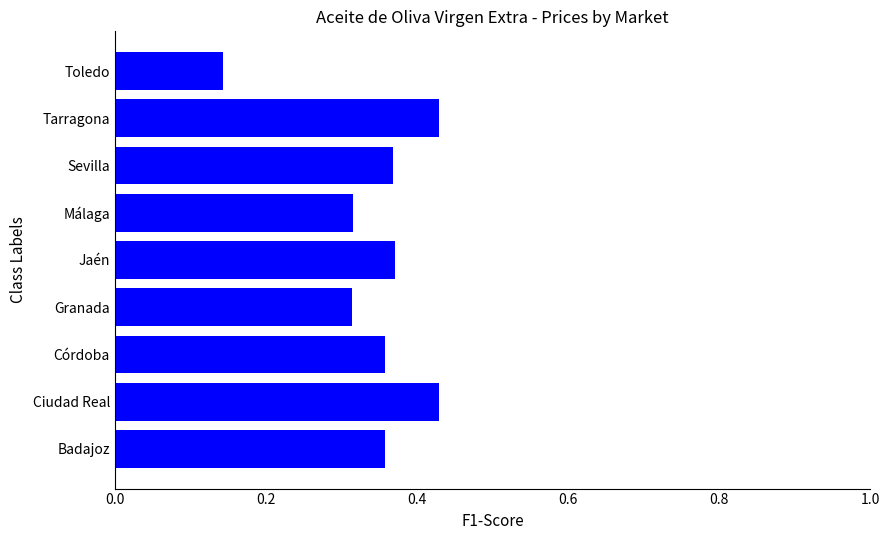

What is the sum of the values at Tarragona and Toledo?

0.6